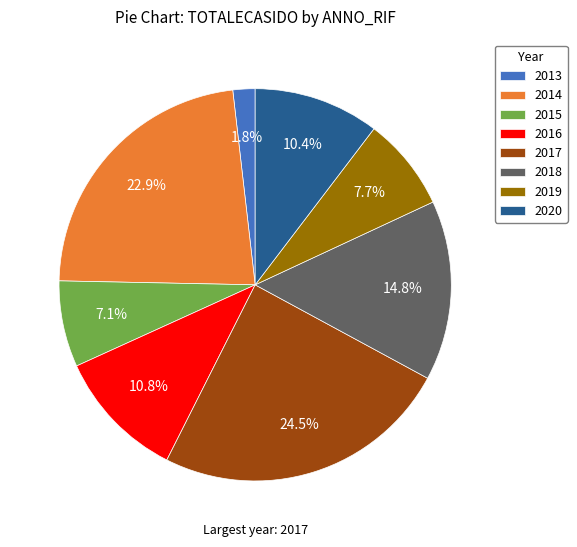

To the nearest percent, what is the combined percentage of 2014 and 2020?

33%